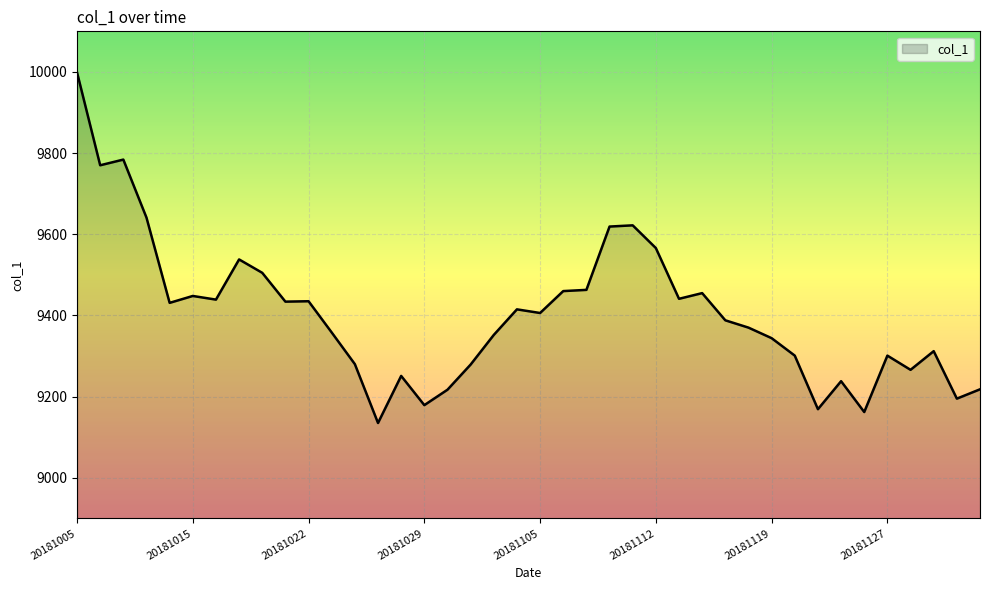

What is the difference between the maximum and minimum values?

864